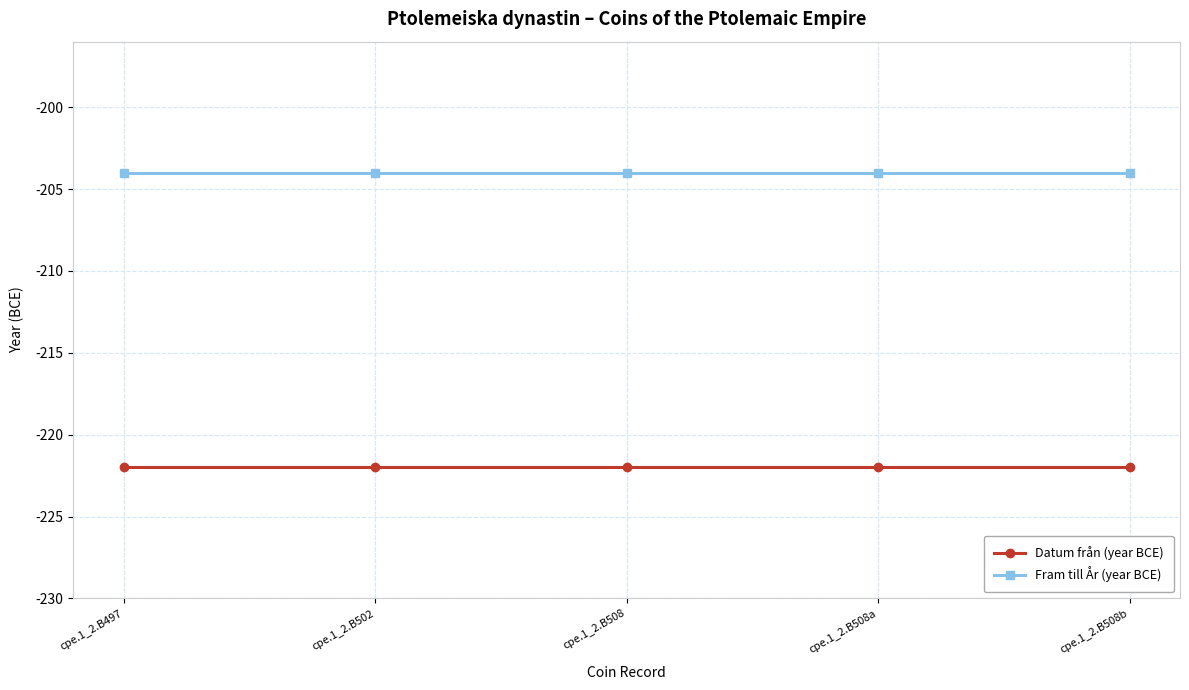

Rank the series by their maximum value, from lowest to highest.

Datum från (year BCE), Fram till År (year BCE)